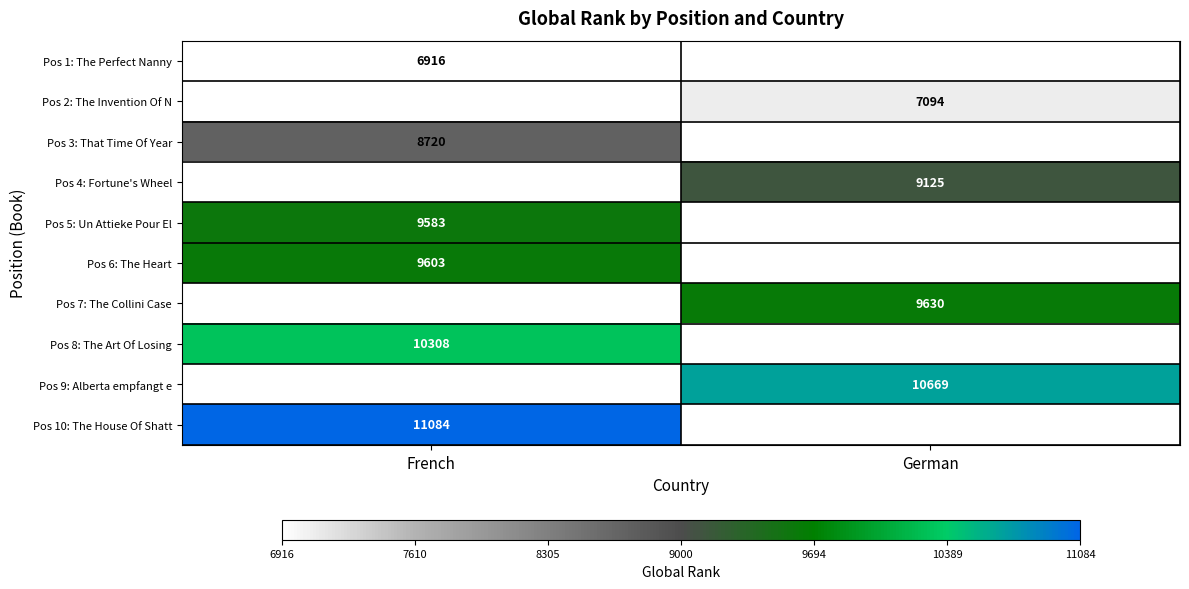

The value of Pos 2: The Invention Of N at German is 4589. True or false?

False